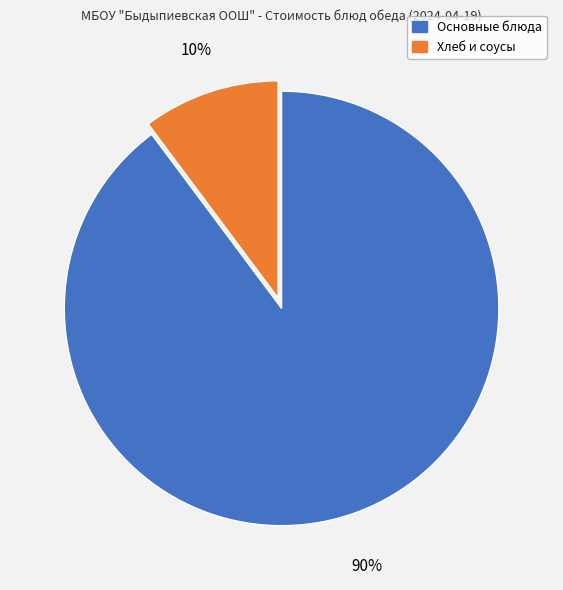

How many slices are in this pie chart?

2